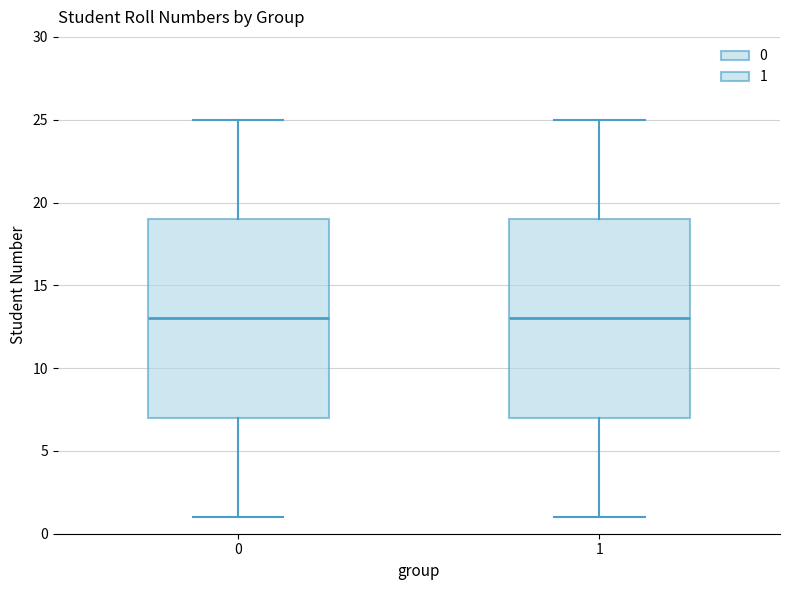

Where does the upper whisker of the box at x = 1 end on the y-axis? The values are not printed on the chart, so give them approximately, as read against the axis.

25